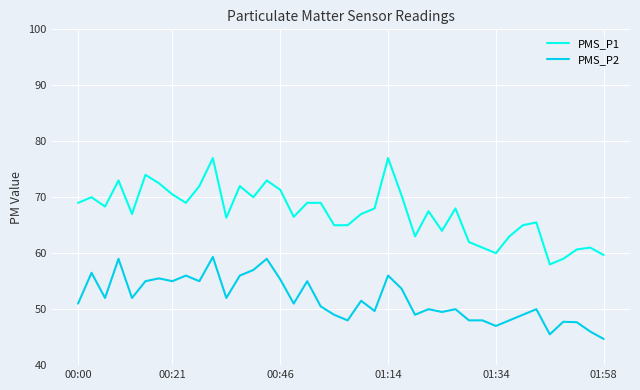

Which series has the largest total across all categories?

PMS_P1